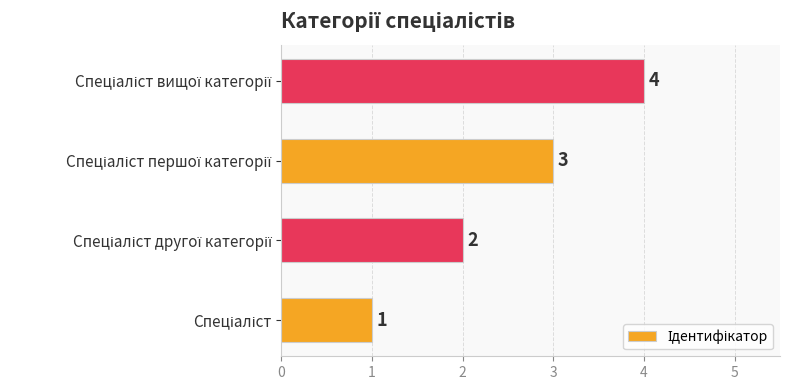

Count the values in the range 2 to 4.

3